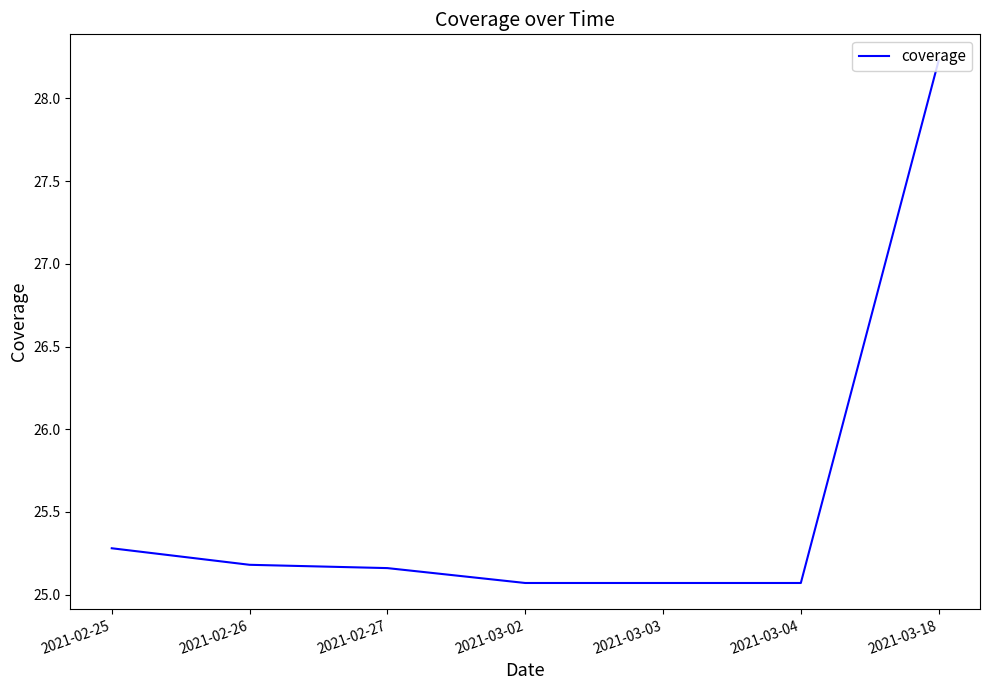

What is the sum of the values at 2021-03-03 and 2021-03-04?

50.1